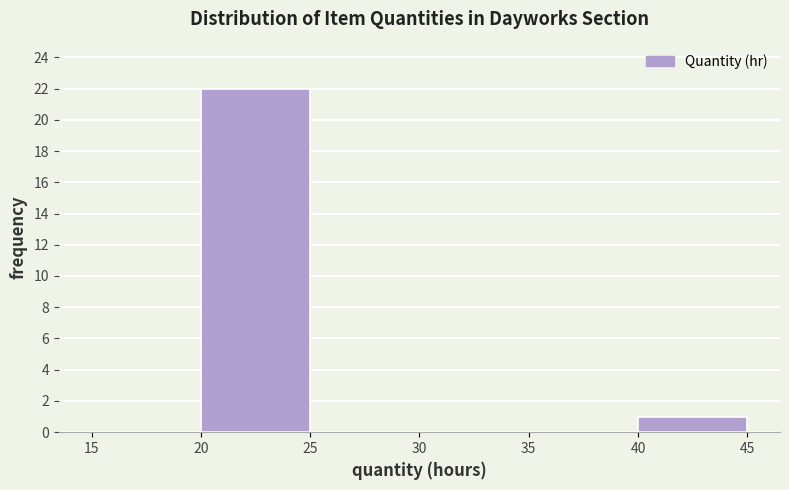

Reading left to right, transcribe this chart: for each bar, give the range it covers on the x-axis and its height. The values are not printed on the chart, so give them approximately, as read against the axis.

15 to 20: 0
20 to 25: 22
25 to 30: 0
30 to 35: 0
35 to 40: 0
40 to 45: 1